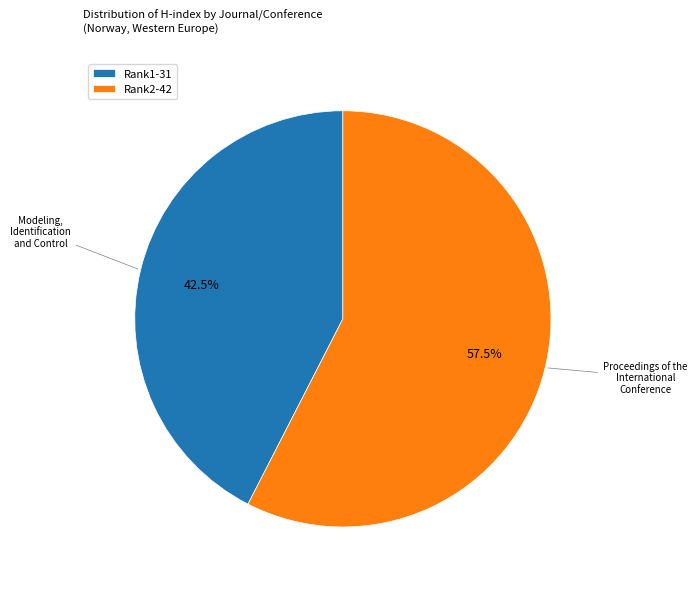

Between Rank2-42 and Rank1-31, which is larger?

Rank2-42